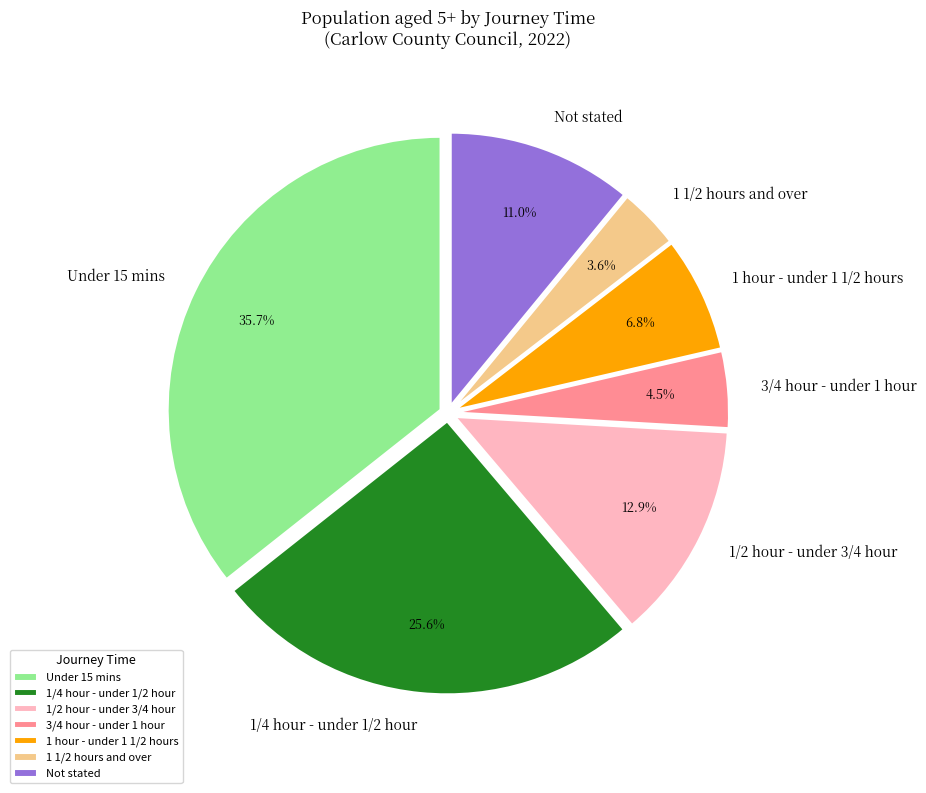

What percentage is NOT represented by 1 hour - under 1 1/2 hours?

93.2%